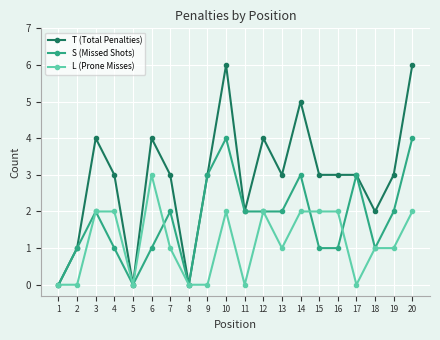

What is the difference between the second highest and minimum values in the S (Missed Shots) series?

4